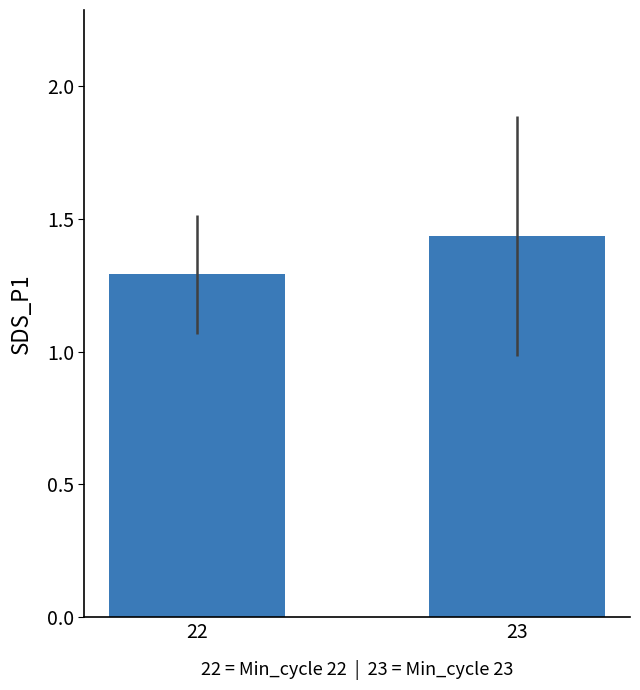

What is the sum of the values at 22 and 23?

2.7